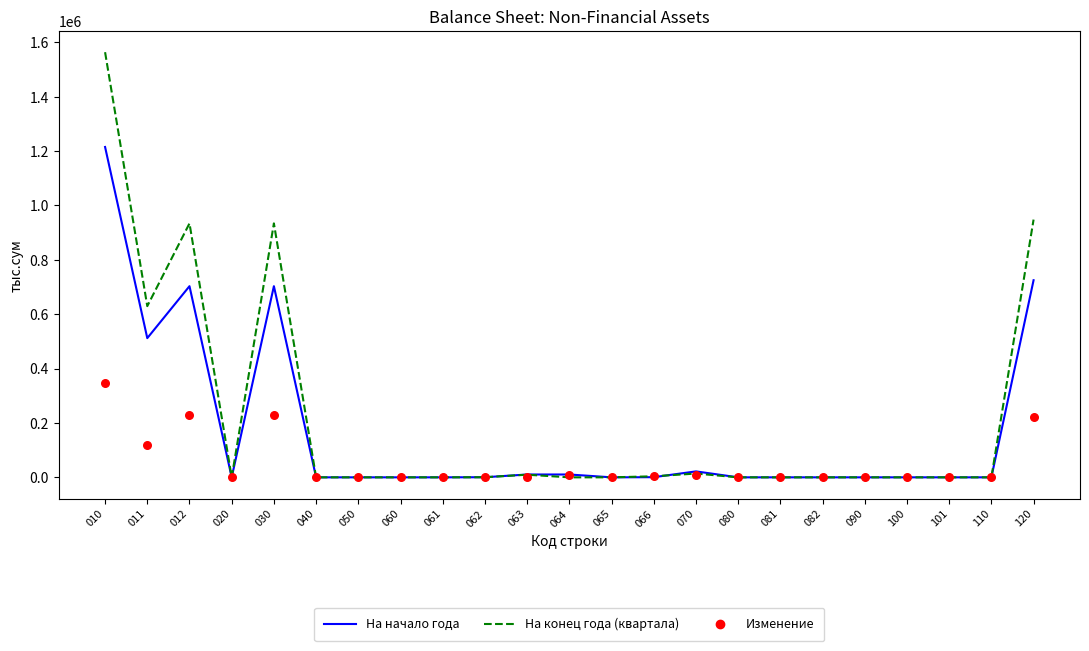

Which series reaches the maximum Y coordinate?

На конец года (квартала)